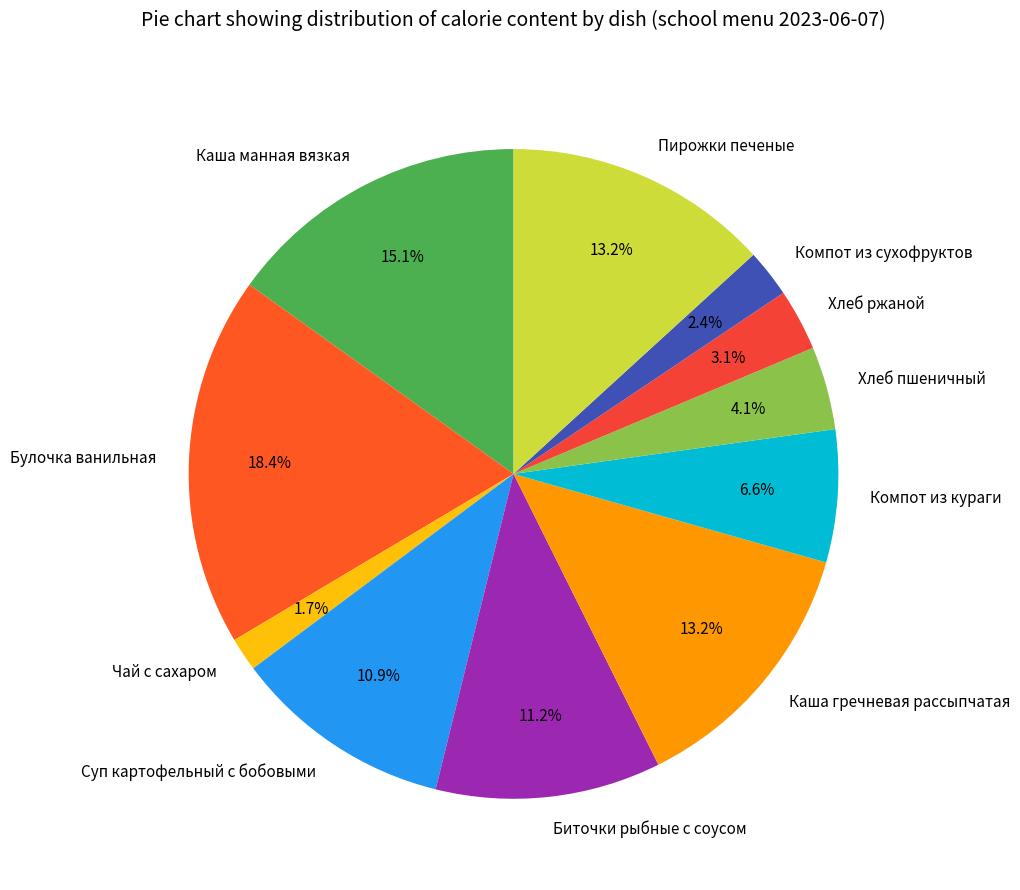

How many slices are in this pie chart?

11